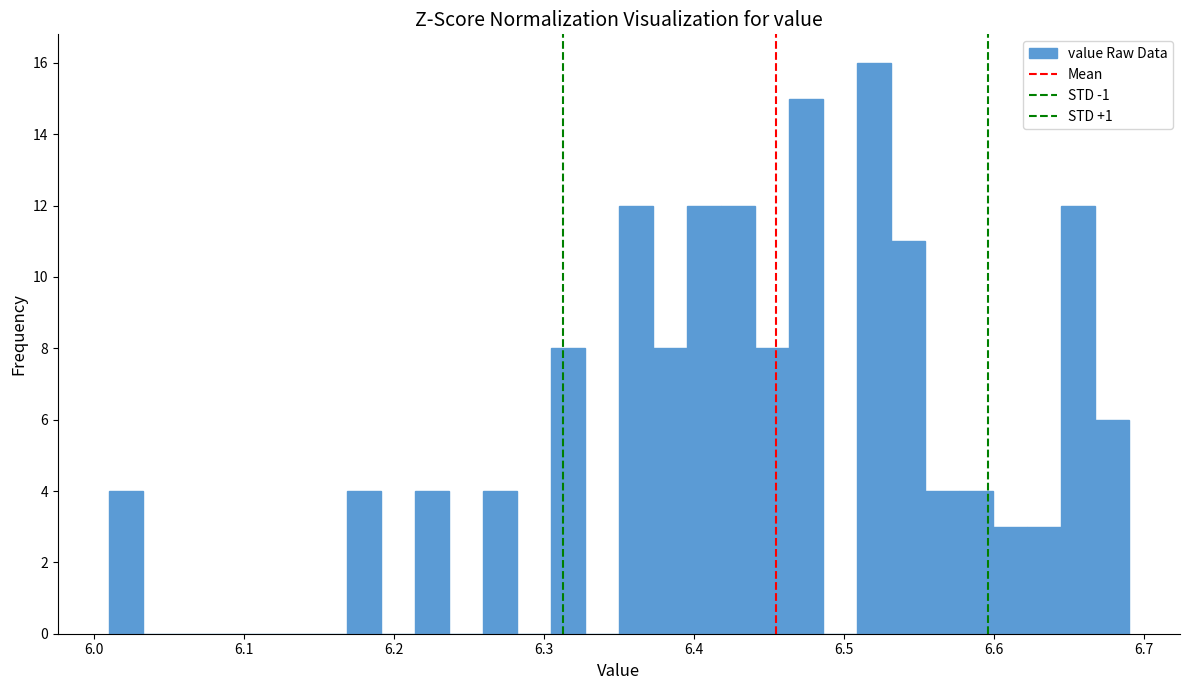

Read against the x-axis, roughly where is the centre of the tallest bar?

6.52